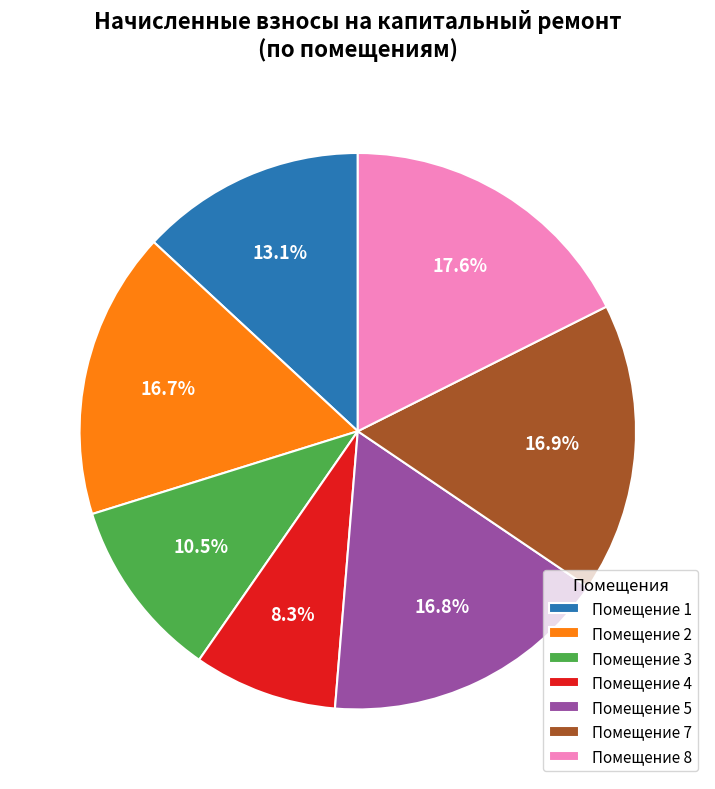

Which category has the smallest portion of the pie?

Помещение 4